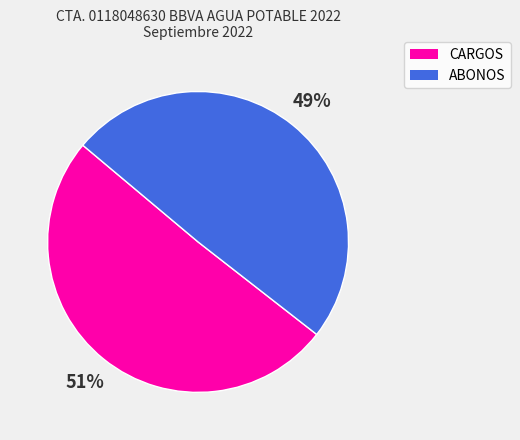

The CARGOS slice represents 51% of the pie. True or false?

True